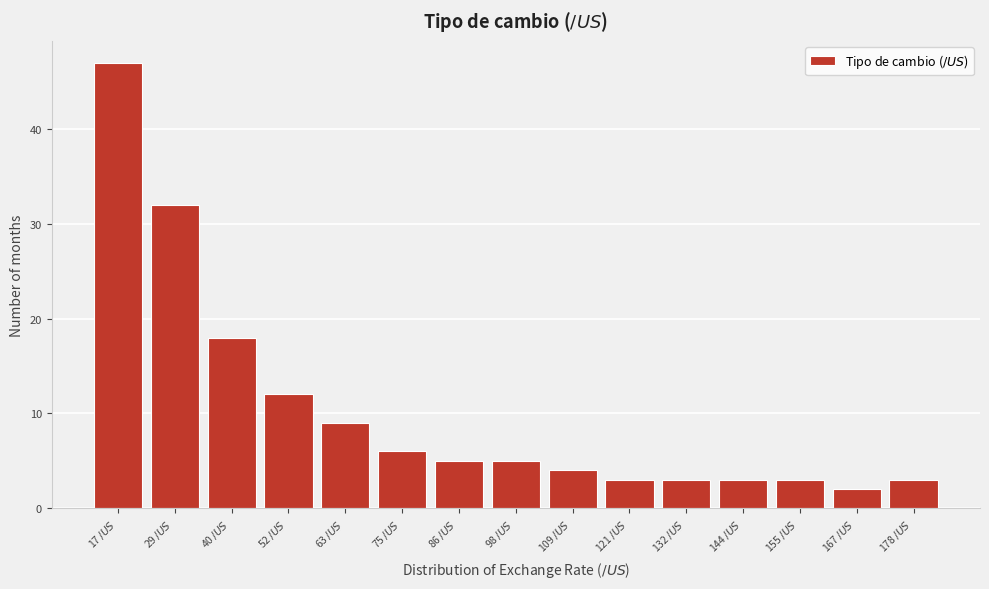

Reading left to right, list every bar in this chart as the range it spans on the x-axis followed by its height. Neither the bar edges nor the heights are printed on the chart, so give them approximately, as read against the axes.

12 to 24: 47
24 to 34: 32
34 to 46: 18
46 to 58: 12
58 to 70: 9
70 to 80: 6
80 to 92: 5
92 to 104: 5
104 to 116: 4
116 to 126: 3
126 to 138: 3
138 to 150: 3
150 to 162: 3
162 to 172: 2
172 to 184: 3